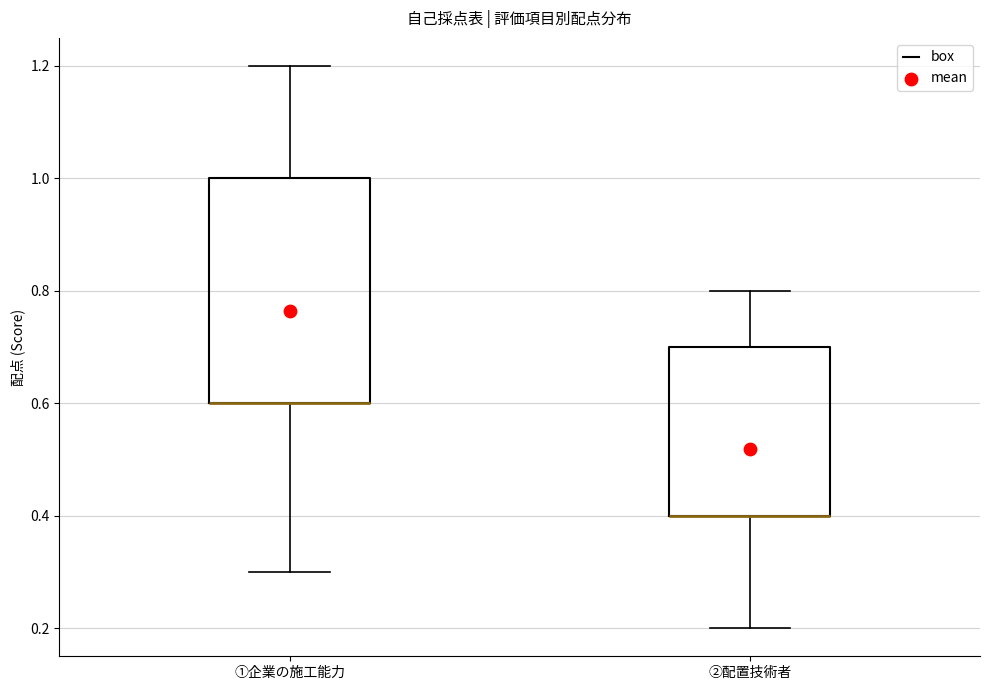

Reading left to right, transcribe this box plot: for each box, give where its median line is, the range the box spans, and where its two whiskers end, as read against the y-axis. The values are not printed on the chart, so give them approximately, as read against the axis.

①企業の施工能力: median 0.6 (drawn on the box's lower edge), box 0.6 to 1.0, whiskers 0.3 to 1.2
②配置技術者: median 0.4 (drawn on the box's lower edge), box 0.4 to 0.7, whiskers 0.2 to 0.8